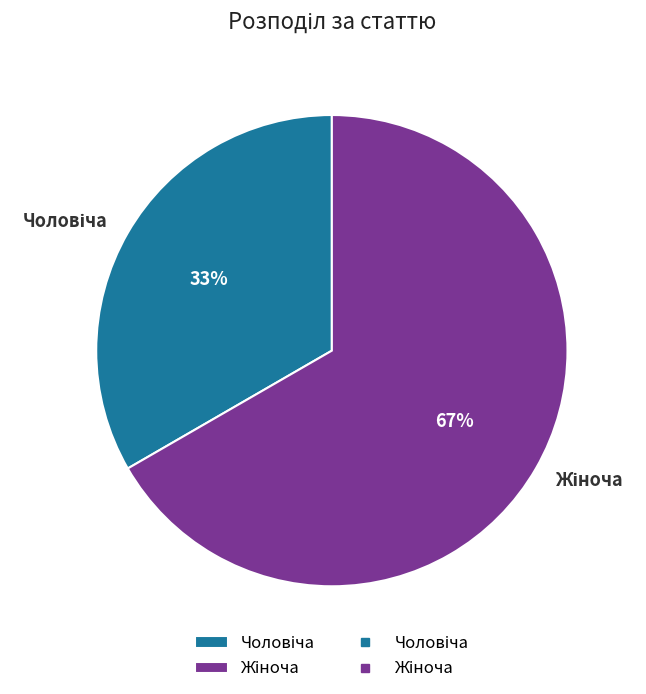

Is there any slice that represents more than half of the pie?

Yes